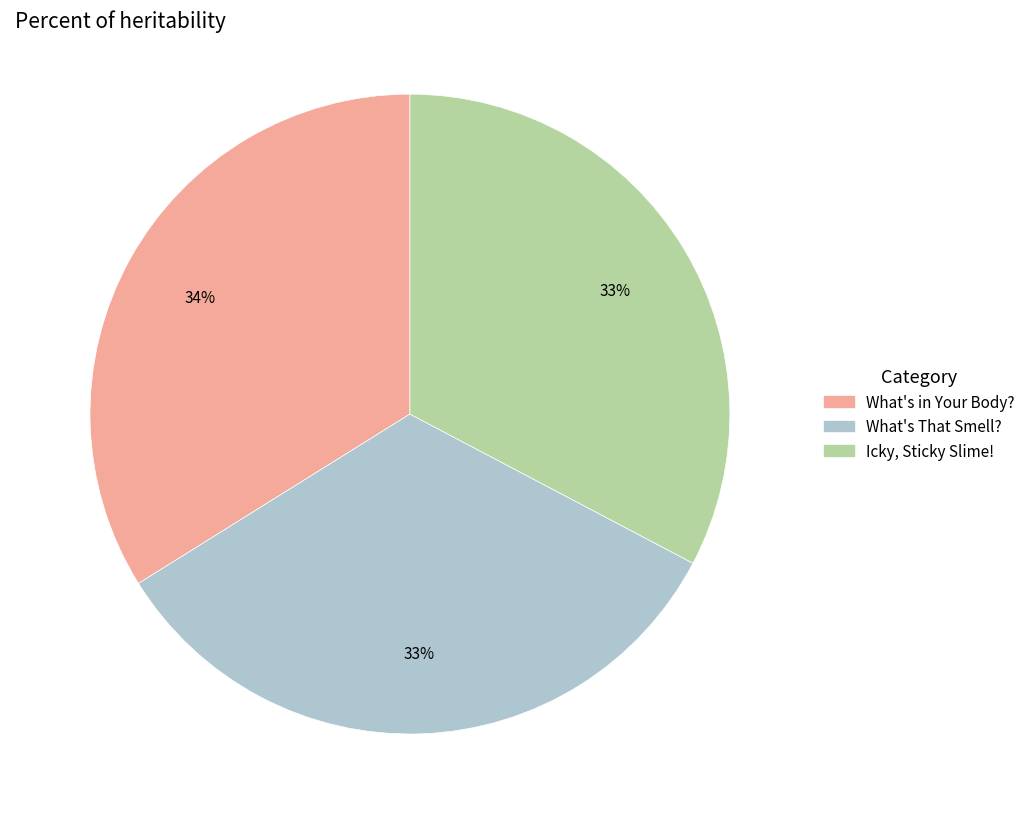

Approximately how many times larger is the value at What's in Your Body? compared to Icky, Sticky Slime!?

1.0